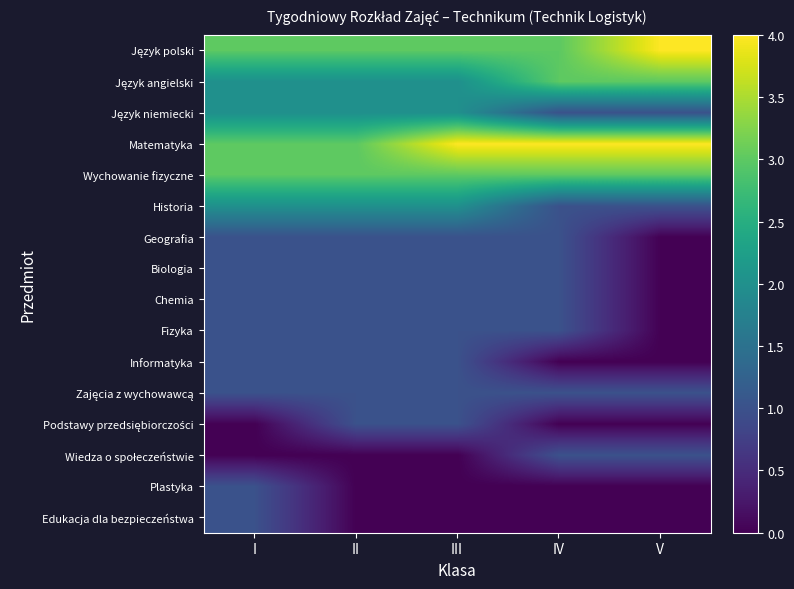

Rank the series at V from highest to lowest value.

Język polski, Matematyka, Język angielski, Wychowanie fizyczne, Język niemiecki, Historia, Zajęcia z wychowawcą, Wiedza o społeczeństwie, Geografia, Biologia, Chemia, Fizyka, Informatyka, Podstawy przedsiębiorczości, Plastyka, Edukacja dla bezpieczeństwa